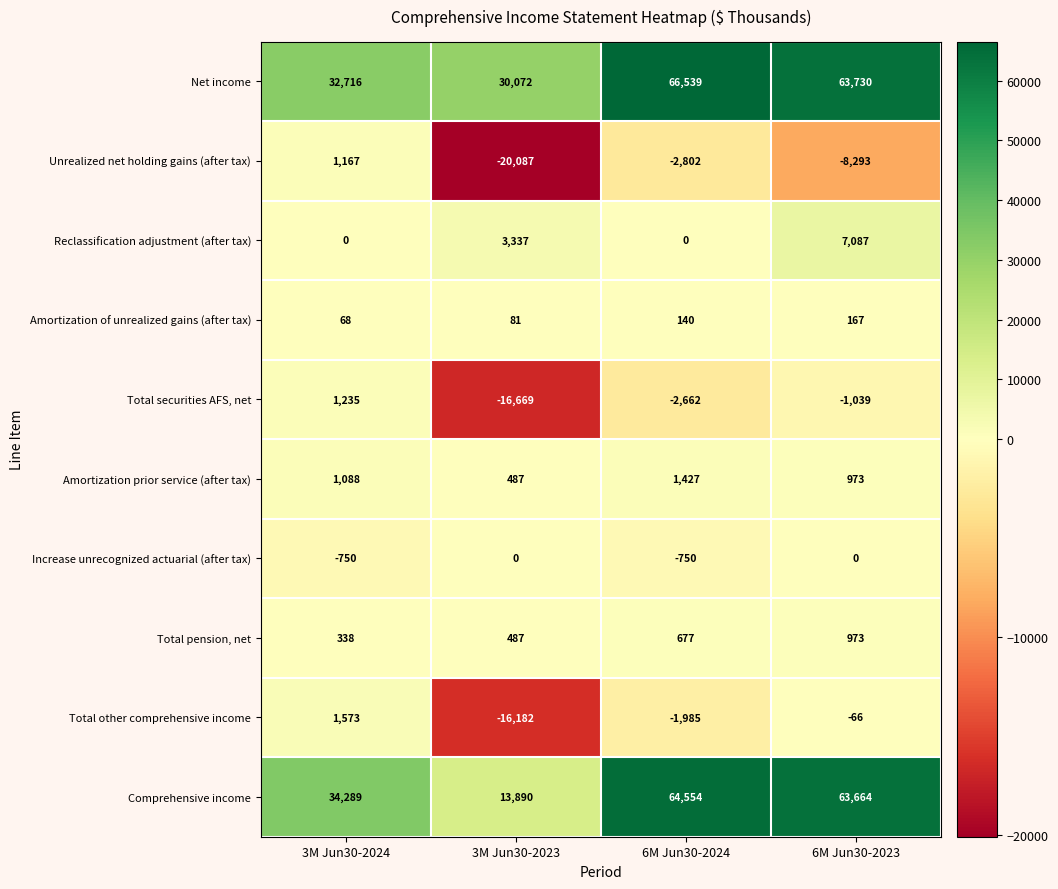

Rank the series at 3M Jun30-2024 from highest to lowest value.

Comprehensive income, Net income, Total other comprehensive income, Total securities AFS, net, Unrealized net holding gains (after tax), Amortization prior service (after tax), Total pension, net, Amortization of unrealized gains (after tax), Reclassification adjustment (after tax), Increase unrecognized actuarial (after tax)